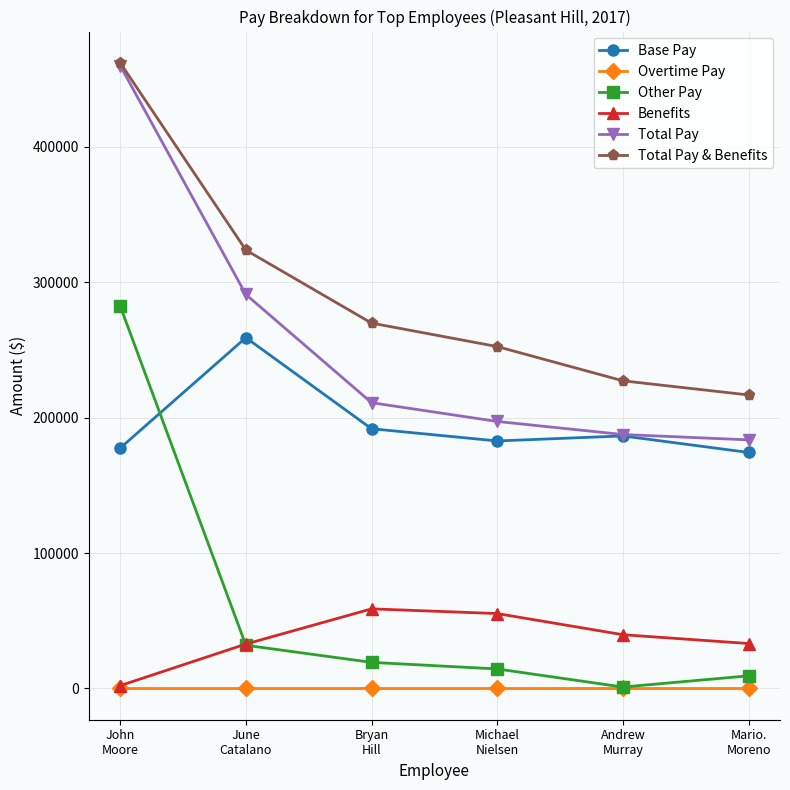

What is the greatest value displayed?

461953.9